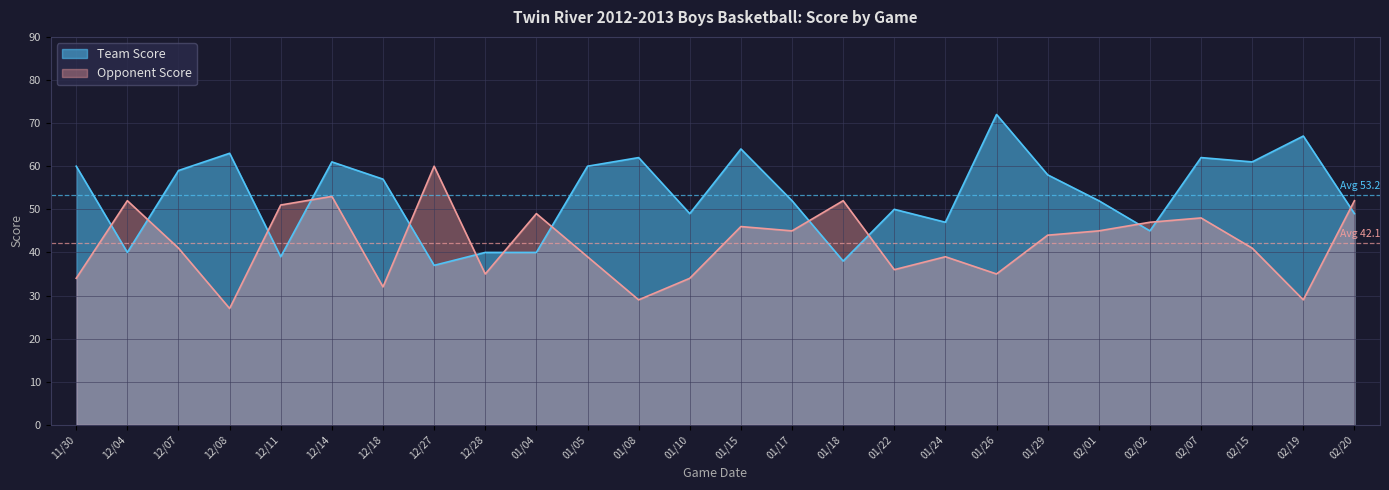

How many interior local valleys does the Team Score series have?

8